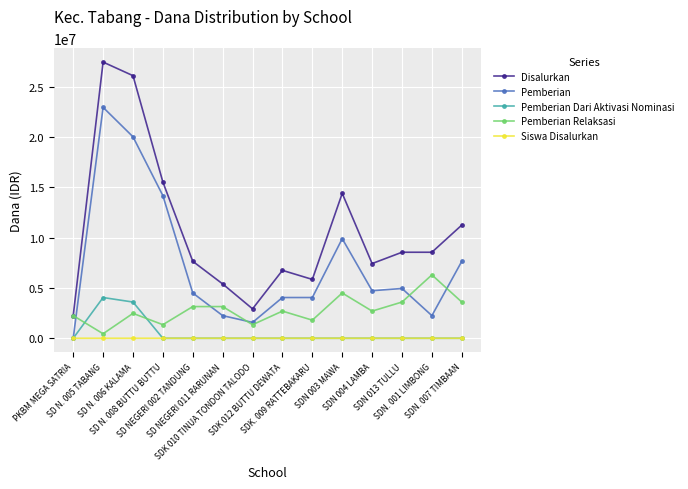

What is the difference between the highest and lowest values at SDK 012 BUTTU DEWATA?

6750000